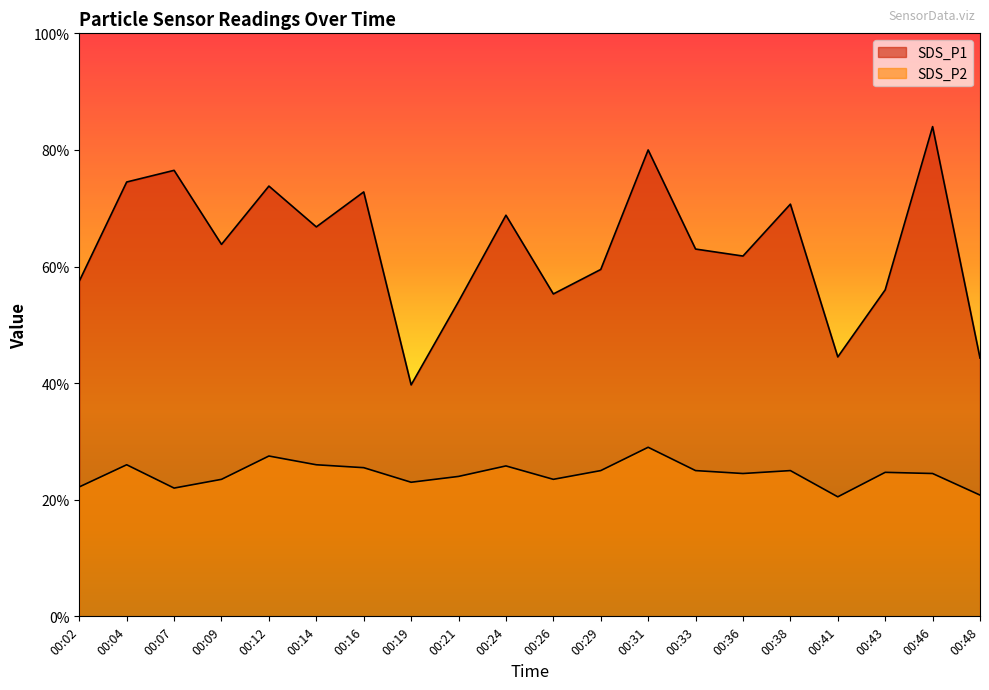

Rank the categories by SDS_P2 value from highest to lowest.

00:31, 00:12, 00:04, 00:14, 00:24, 00:16, 00:29, 00:33, 00:38, 00:43, 00:36, 00:46, 00:21, 00:09, 00:26, 00:19, 00:02, 00:07, 00:48, 00:41